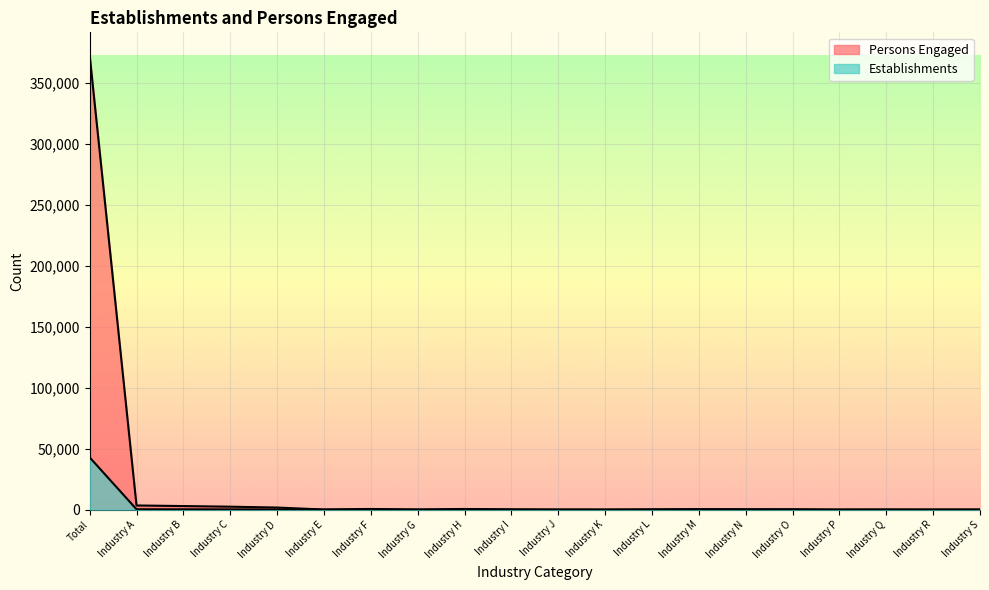

What are all the series names shown in the legend?

Establishments, Persons Engaged